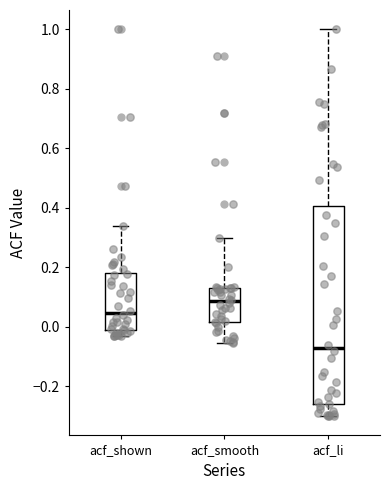

Which box has the lowest median line?

acf_li